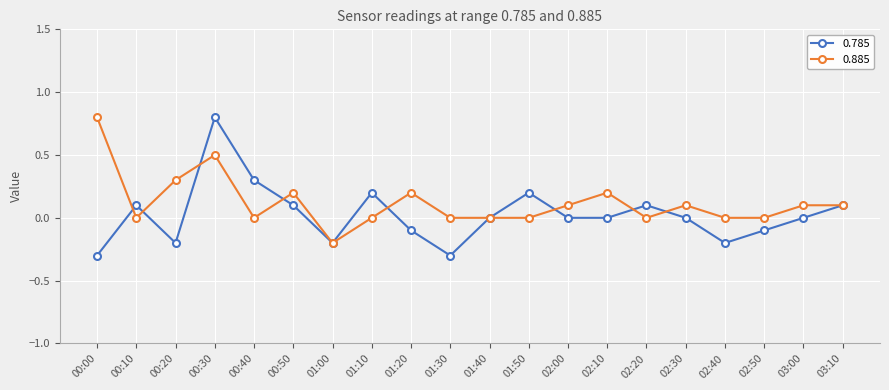

What is the label of the 16th point from the right?

00:40